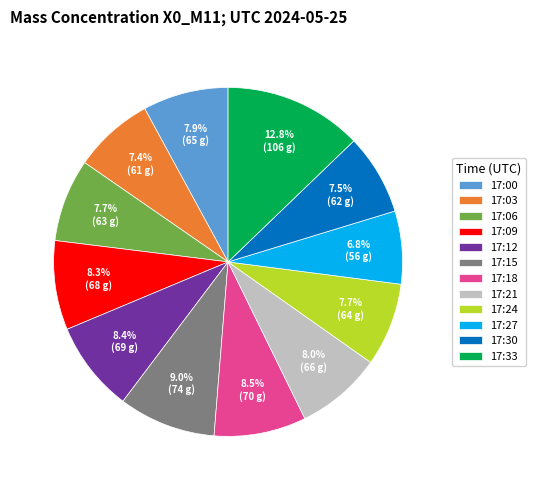

What portion of the pie excludes 17:30?

92.5%